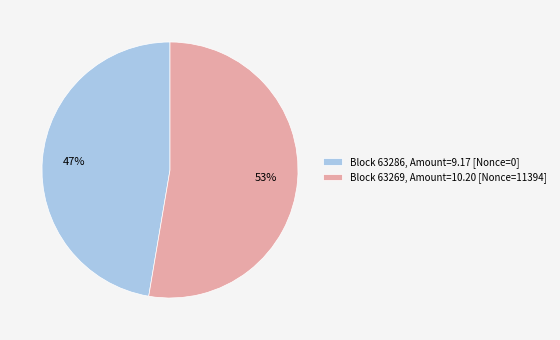

How many segments does this pie chart have?

2